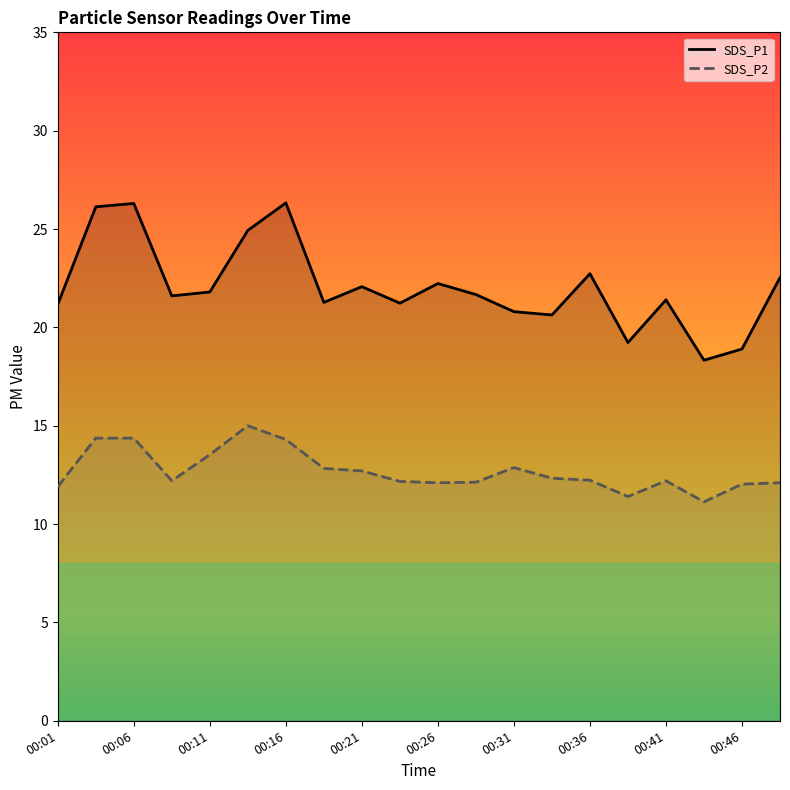

What is the maximum value shown in the chart?

26.3